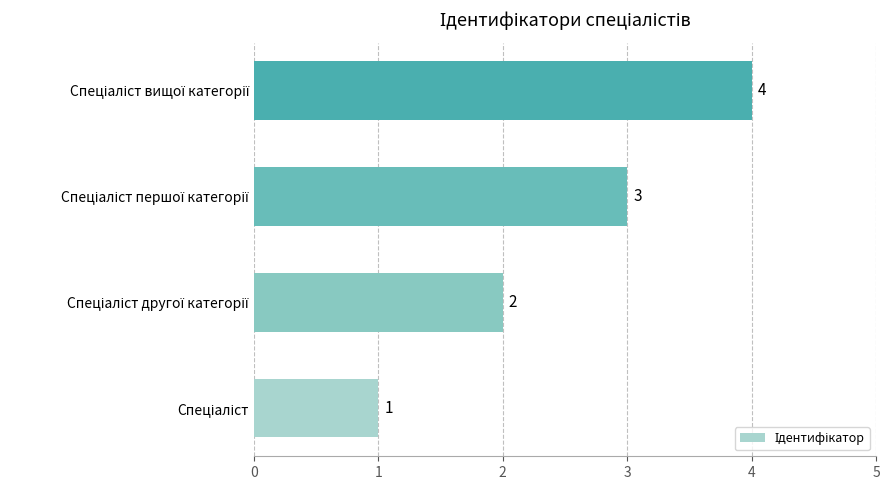

How many values are between 2 and 4?

3